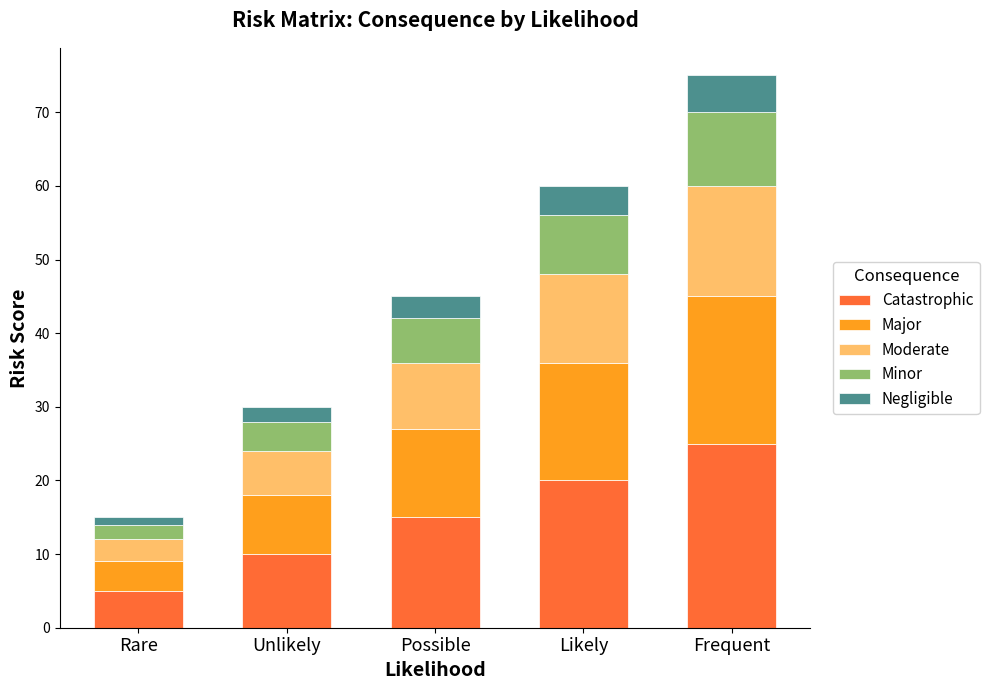

The Catastrophic series shows 35 at Frequent. True or false?

False